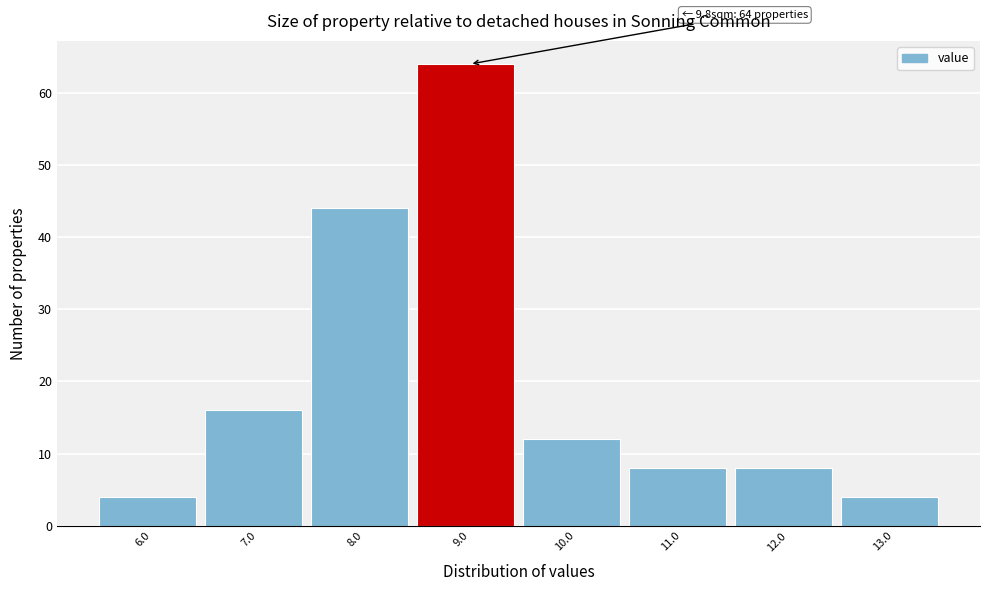

Reading right to left, list all the values displayed in this chart.

13.0=4	12.0=8	11.0=8	10.0=12	9.0=64	8.0=44	7.0=16	6.0=4